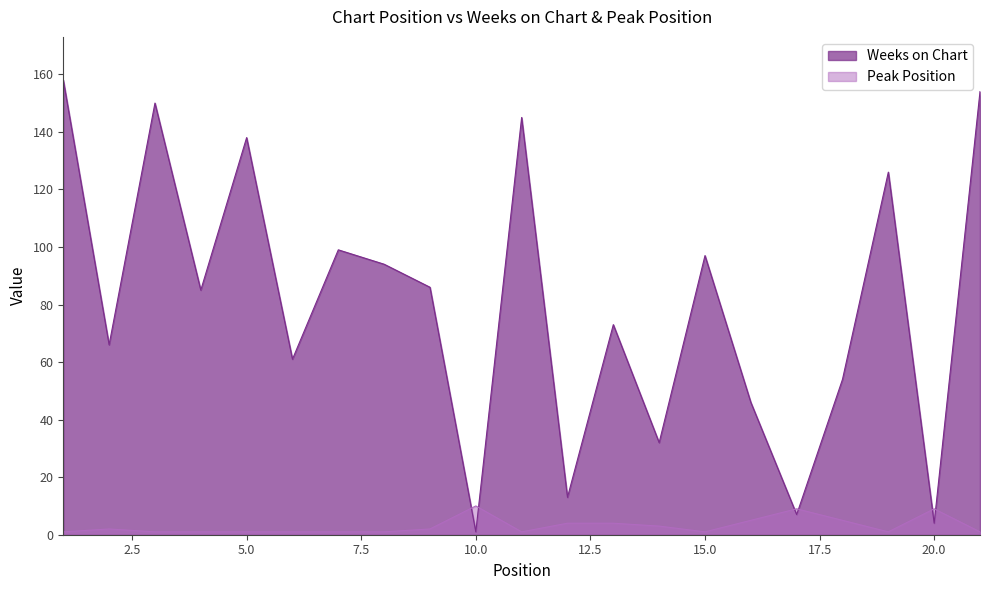

Is it true that Weeks on Chart equals 10 at 17?

False